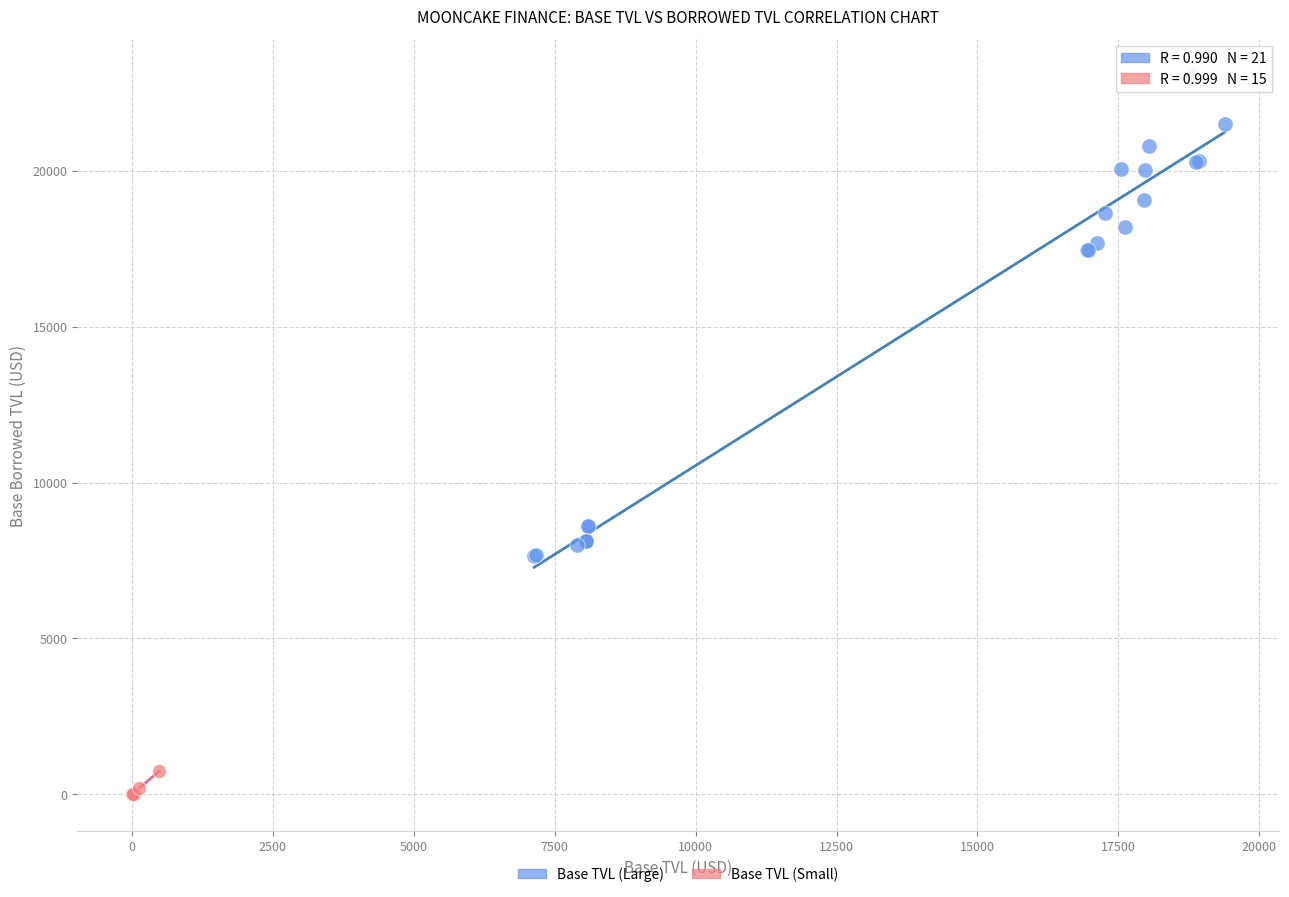

Which series has the largest Y range (max minus min)?

Base TVL (Large)